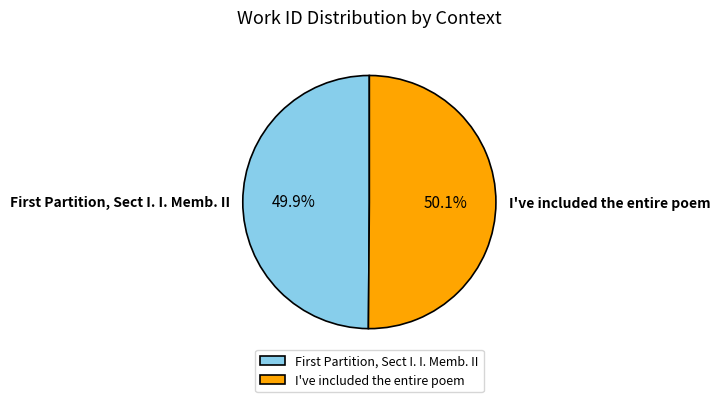

Rank the categories by value from highest to lowest.

I've included the entire poem, First Partition, Sect I. I. Memb. II